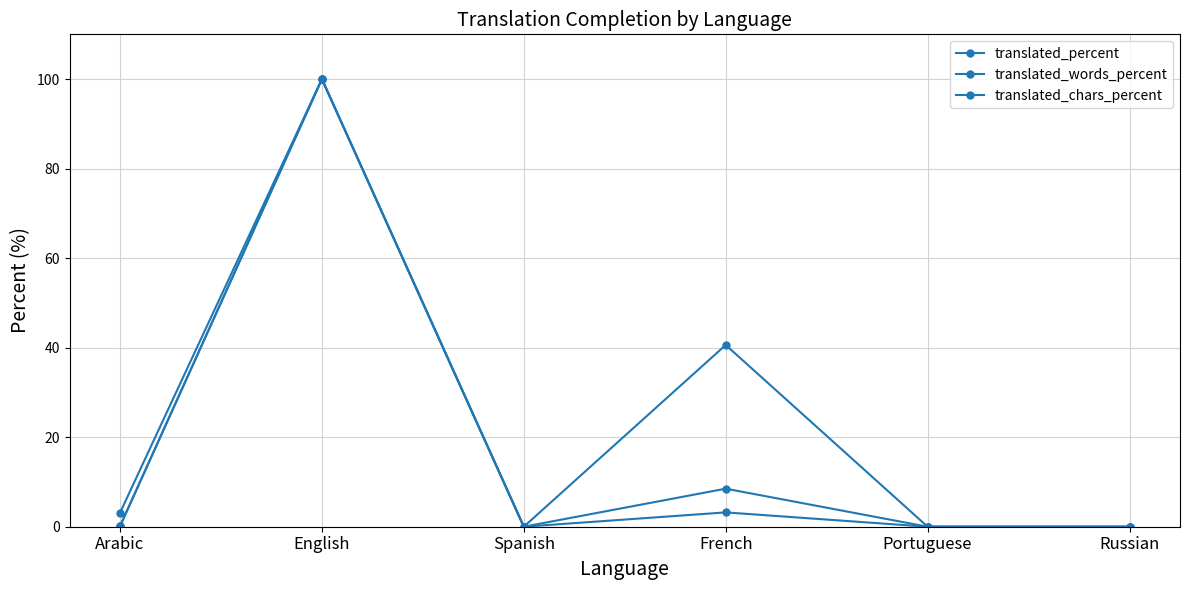

Reading left to right, list all the values displayed in this chart.

translated_percent: 3.1	100.0	0.0	40.6	0.0	0.0
translated_words_percent: 0.1	100.0	0.0	8.5	0.0	0.0
translated_chars_percent: 0.1	100.0	0.0	3.2	0.0	0.0